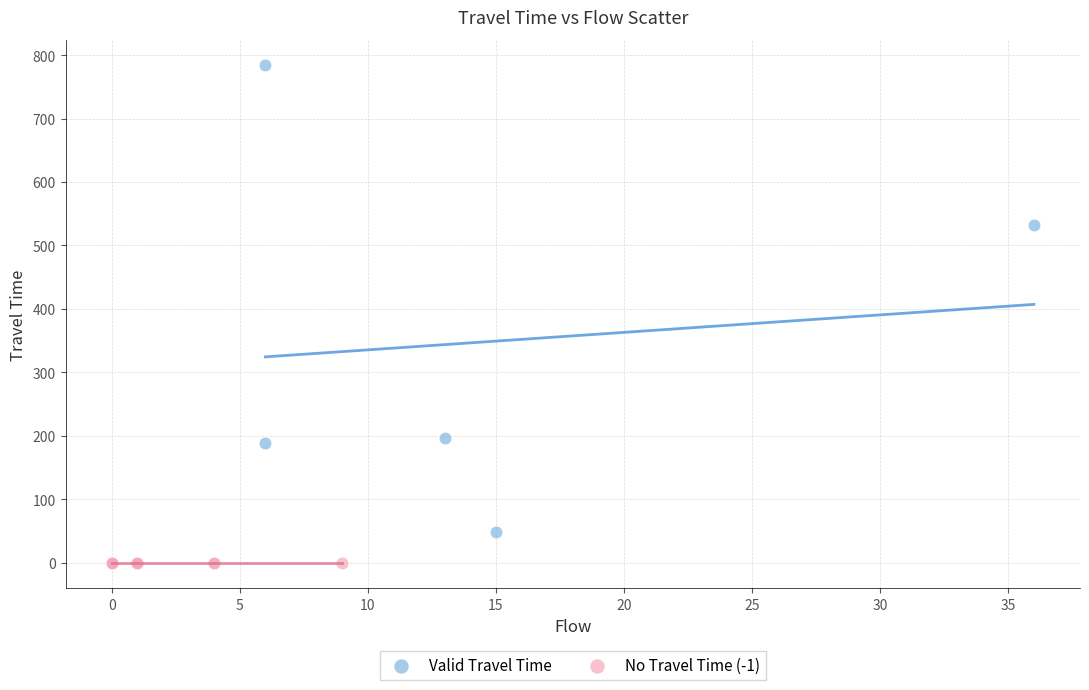

Which series contains the lowest Y value?

No Travel Time (-1)